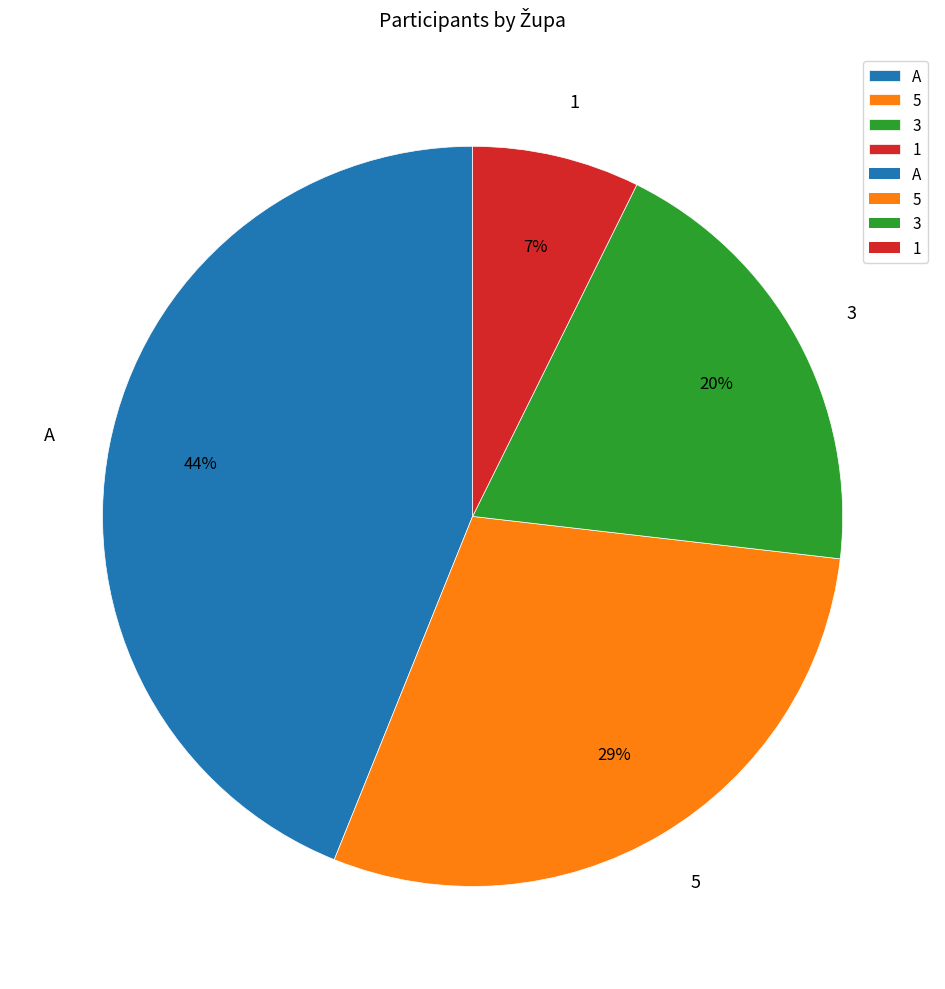

The 3 slice represents 20% of the pie. True or false?

True